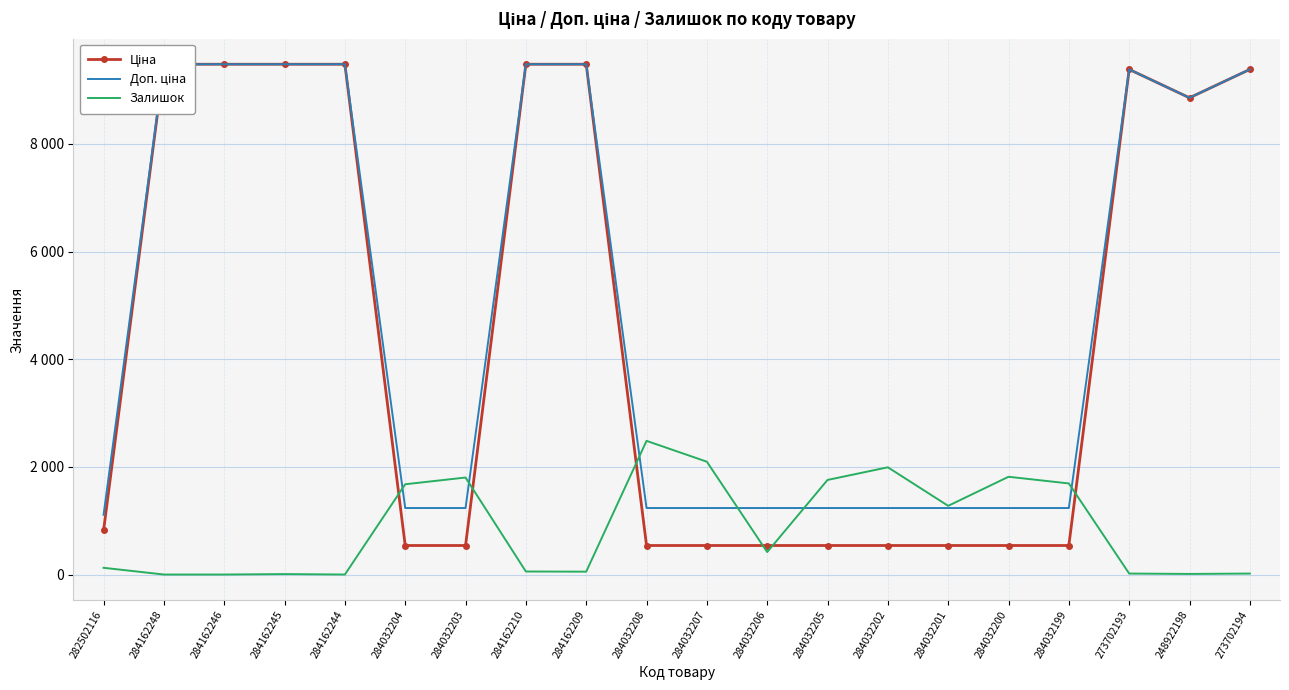

What is the value of the Ціна point at the 5th from the left?

9480.1